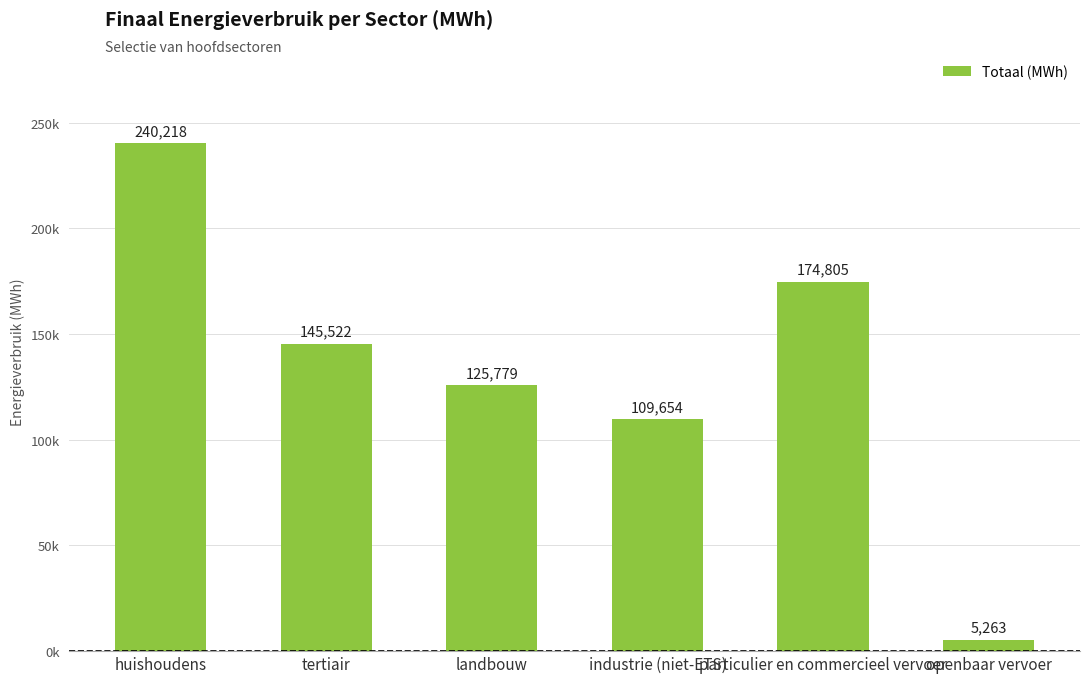

List the labels in order of value, smallest first.

openbaar vervoer, industrie (niet-ETS), landbouw, tertiair, particulier en commercieel vervoer, huishoudens